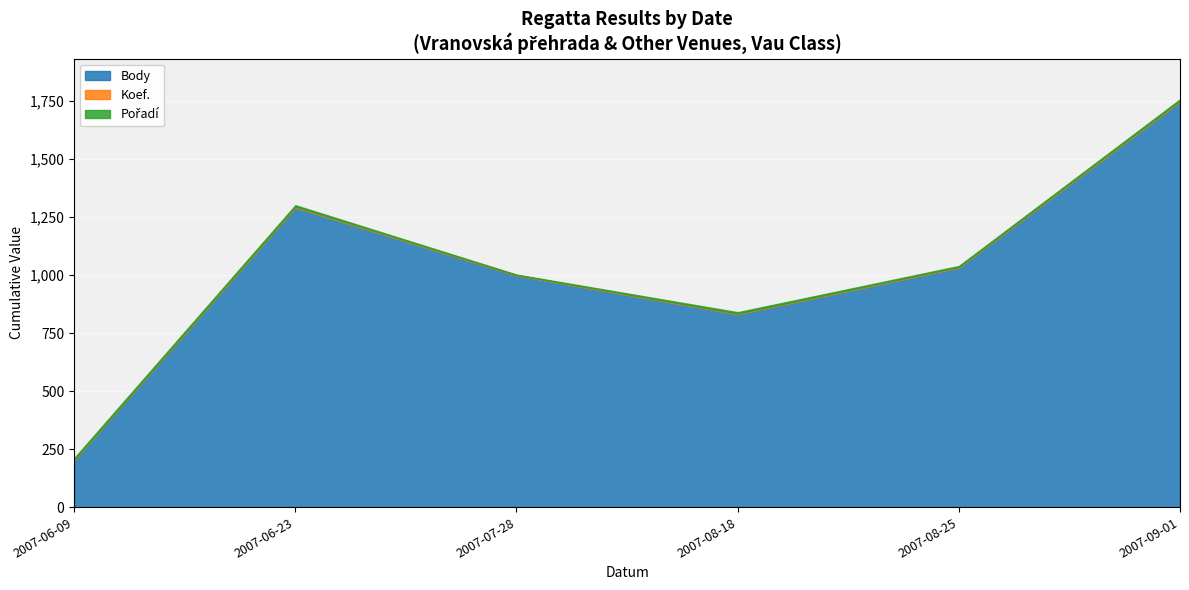

At which category does the chart reach its minimum across all series?

2007-06-09